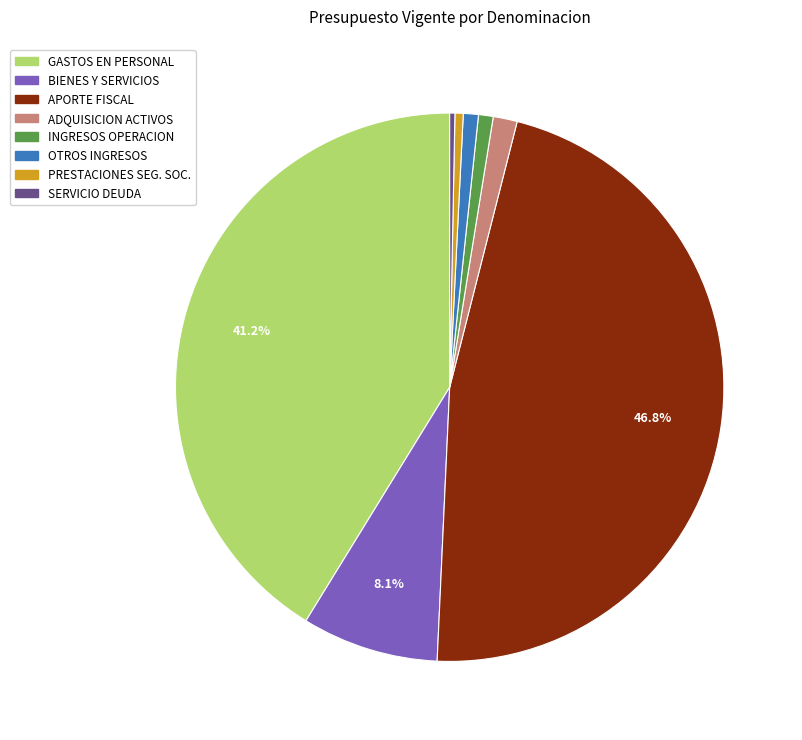

Is SERVICIO DEUDA the majority of the pie?

No